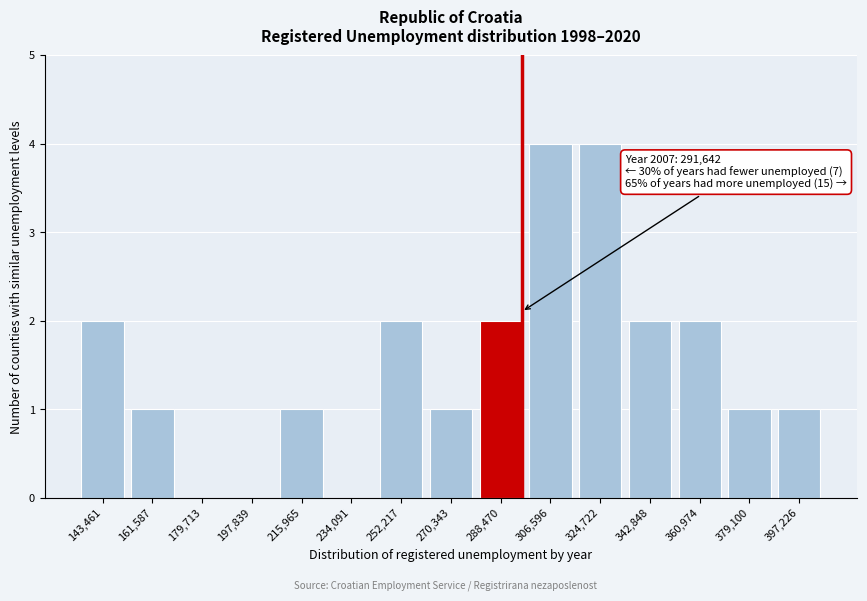

Reading right to left, extract all data points from this chart.

397,226=1	379,100=1	360,974=2	342,848=2	324,722=4	306,596=4	288,470=2	270,343=1	252,217=2	234,091=0	215,965=1	197,839=0	179,713=0	161,587=1	143,461=2